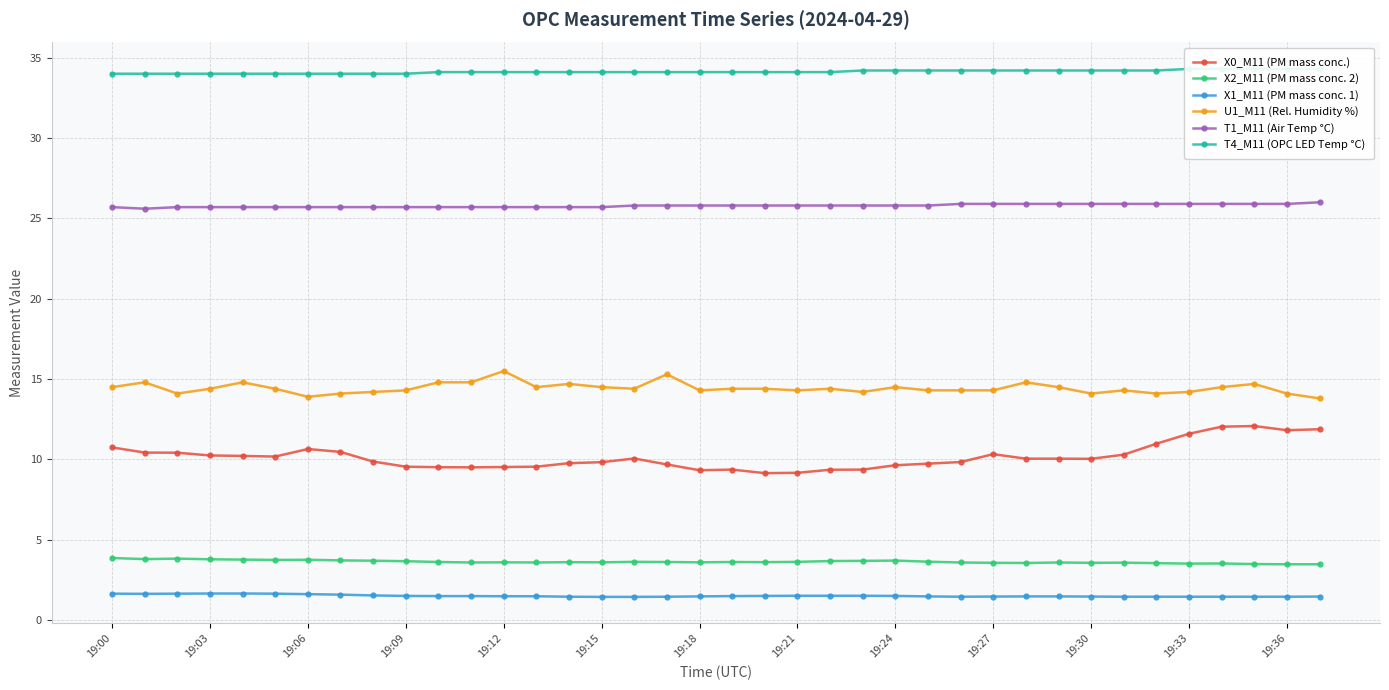

What is the minimum value for U1_M11 (Rel. Humidity %)?

13.8